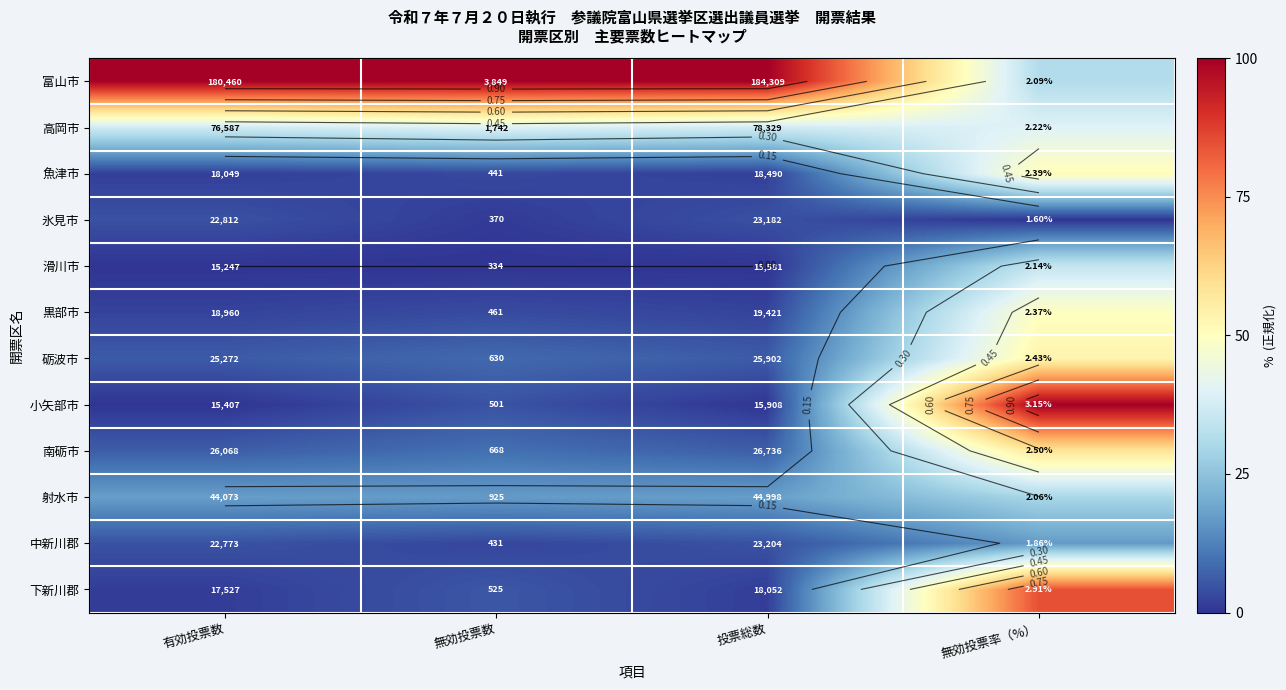

Which category has the lowest value across all series?

無効投票率（%）